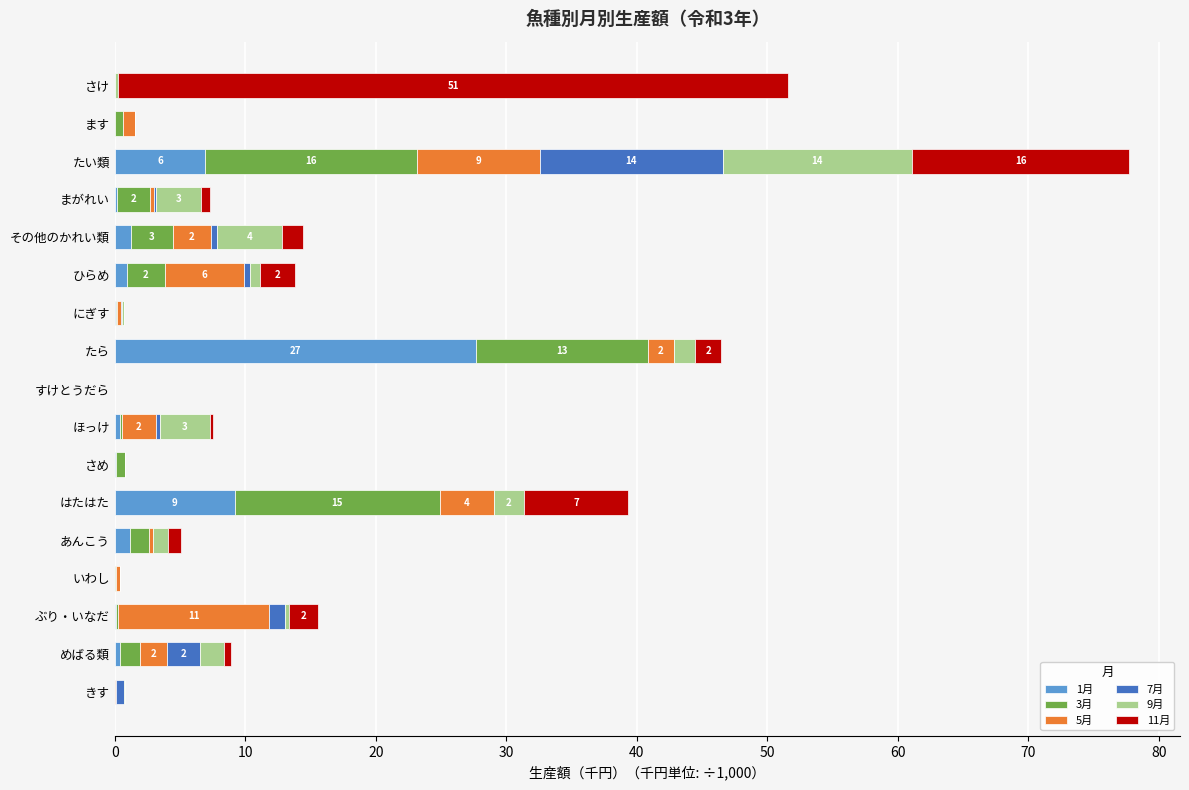

At which category is the sum across all series the highest?

たい類